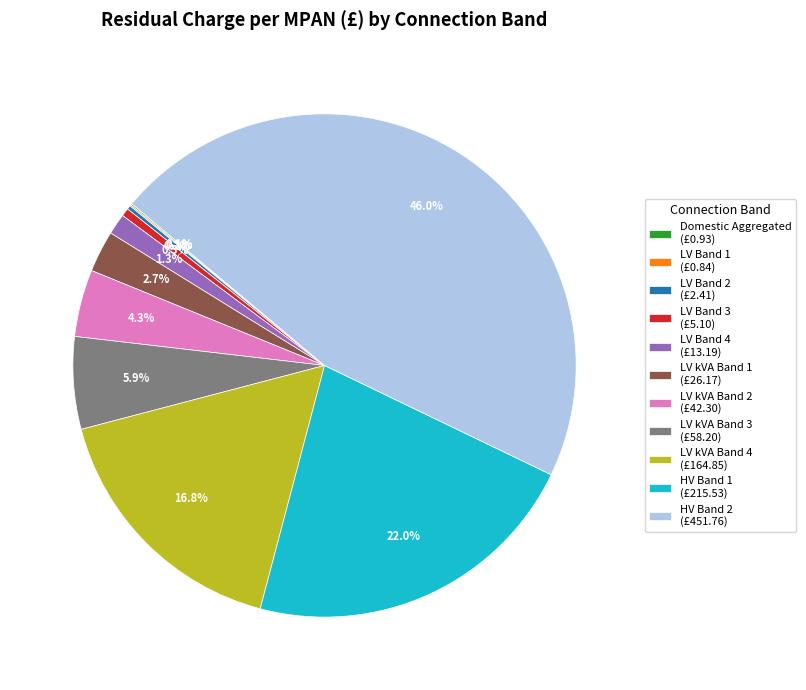

Is there a majority slice in this chart?

No